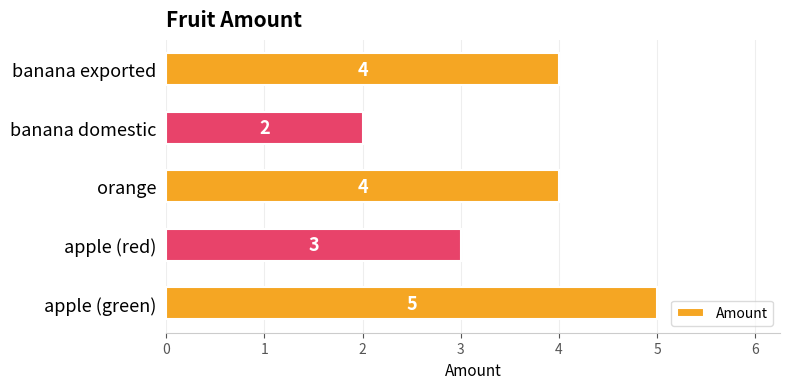

The value at orange is 1. True or false?

False